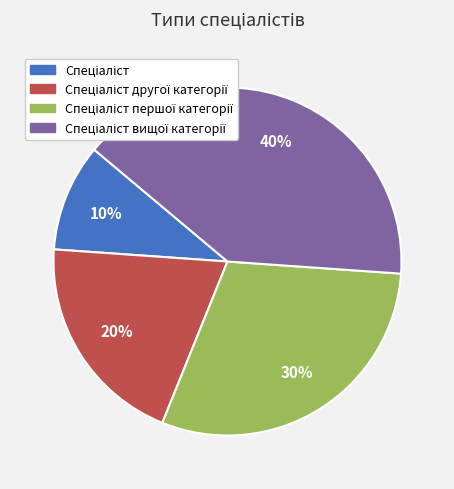

Count the number of slices in the pie.

4